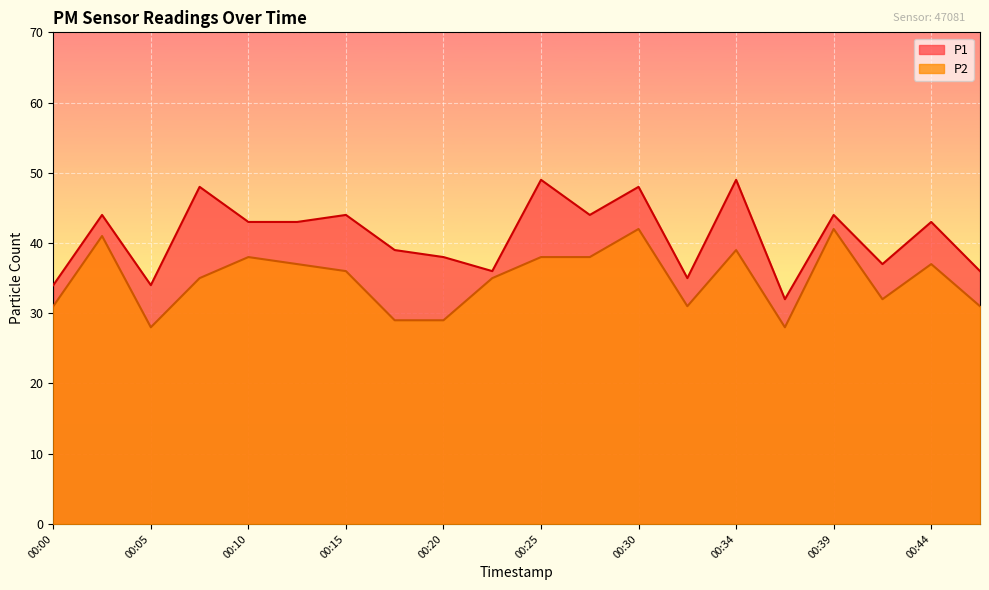

True or false: P2 and P1 intersect in this chart.

False